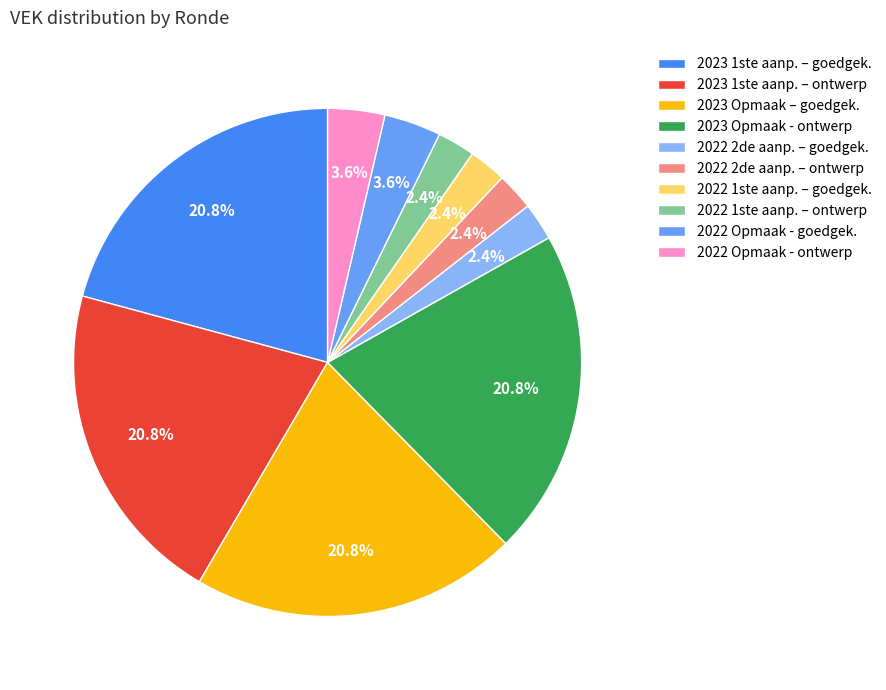

How many slices are in this pie chart?

10